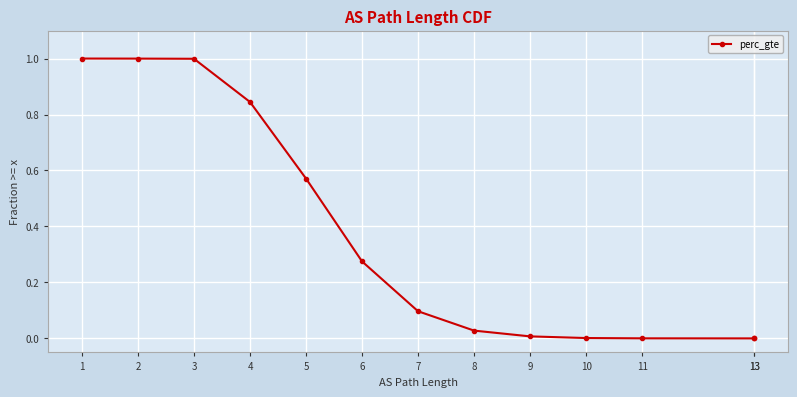

What is the difference between the values at 9 and 4?

0.8